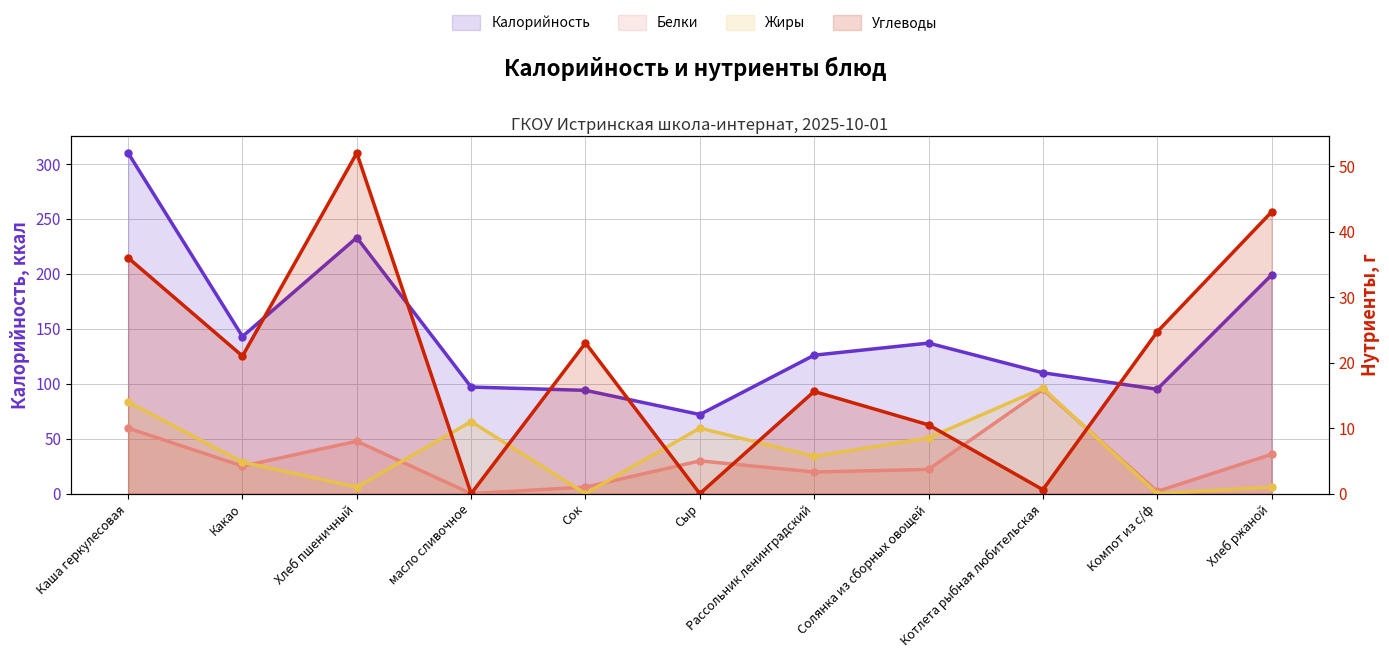

How many times do Белки and Жиры cross each other?

5